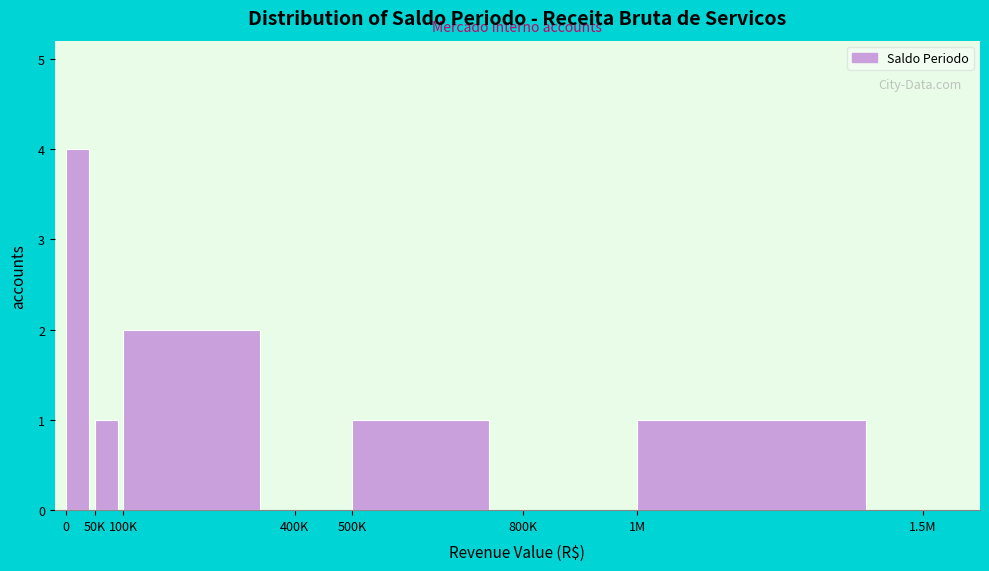

Reading left to right, extract all data points from this chart.

0=4	50K=1	100K=2	400K=0	500K=1	800K=0	1M=1